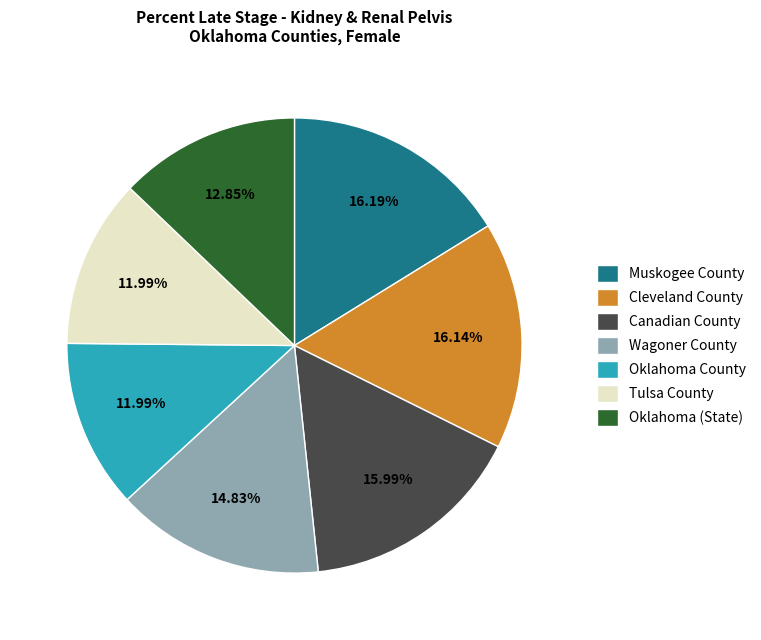

Does any single category account for the majority?

No